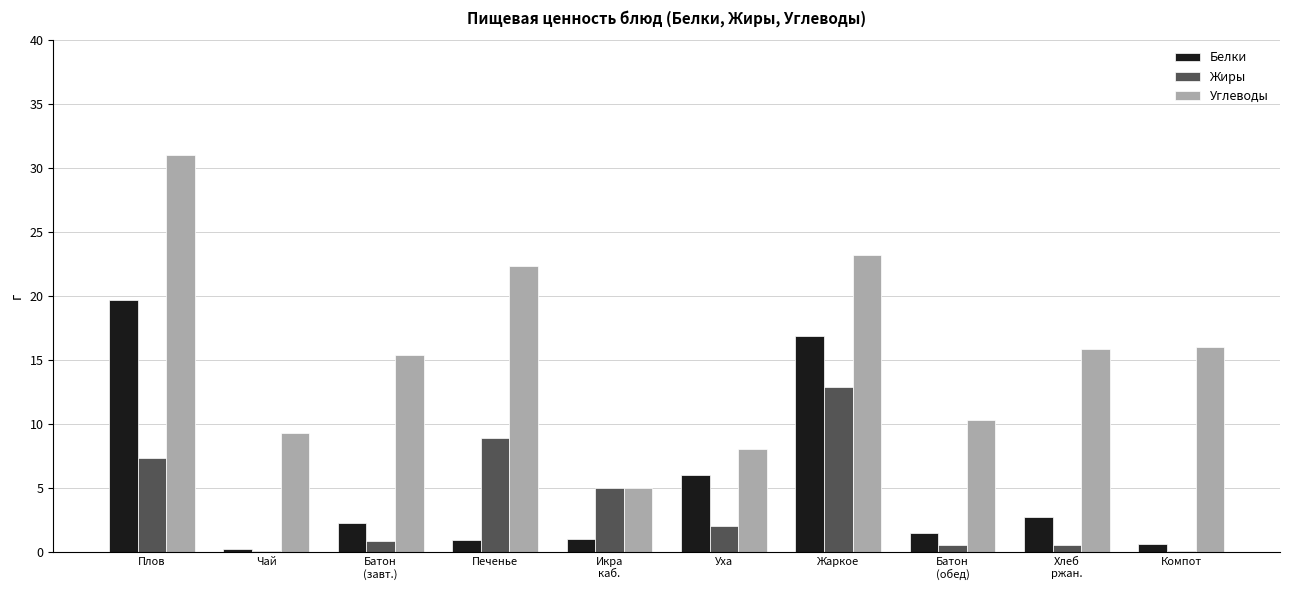

Read the Белки value at Плов.

19.7